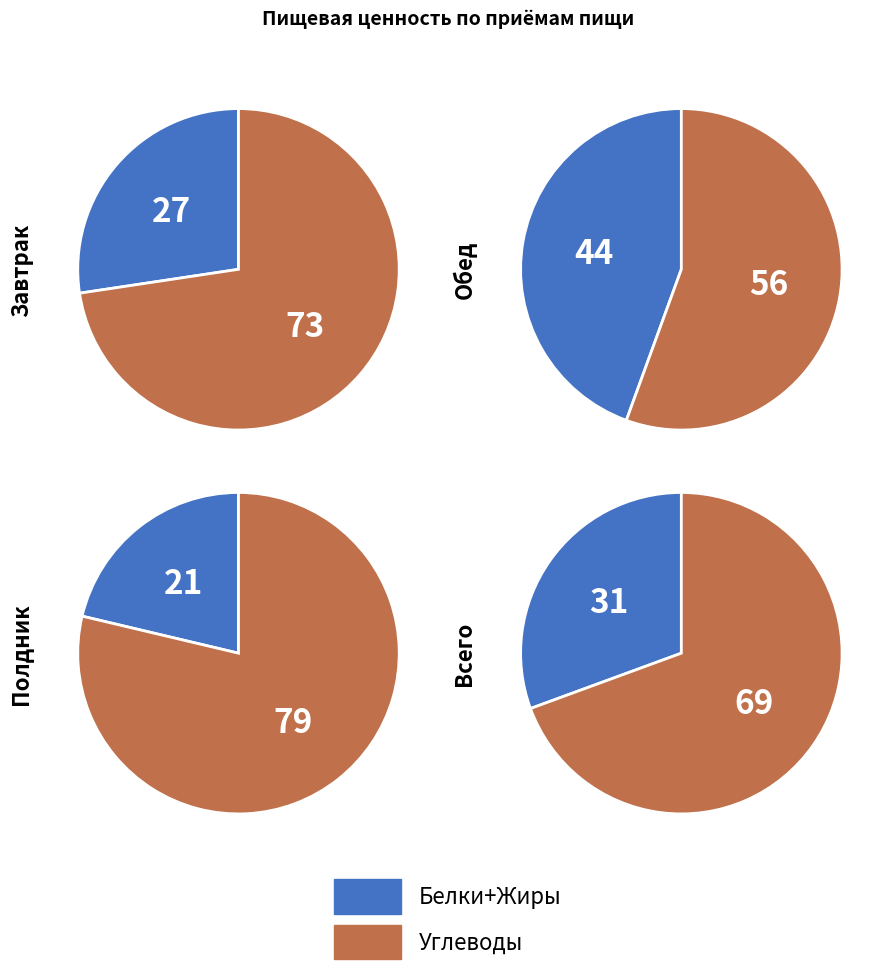

Which series has the largest range (max minus min)?

Полдник